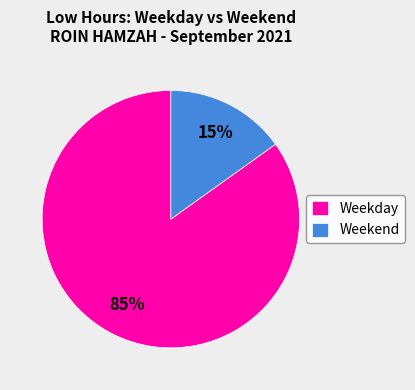

To the nearest percent, what is the average slice percentage?

50%